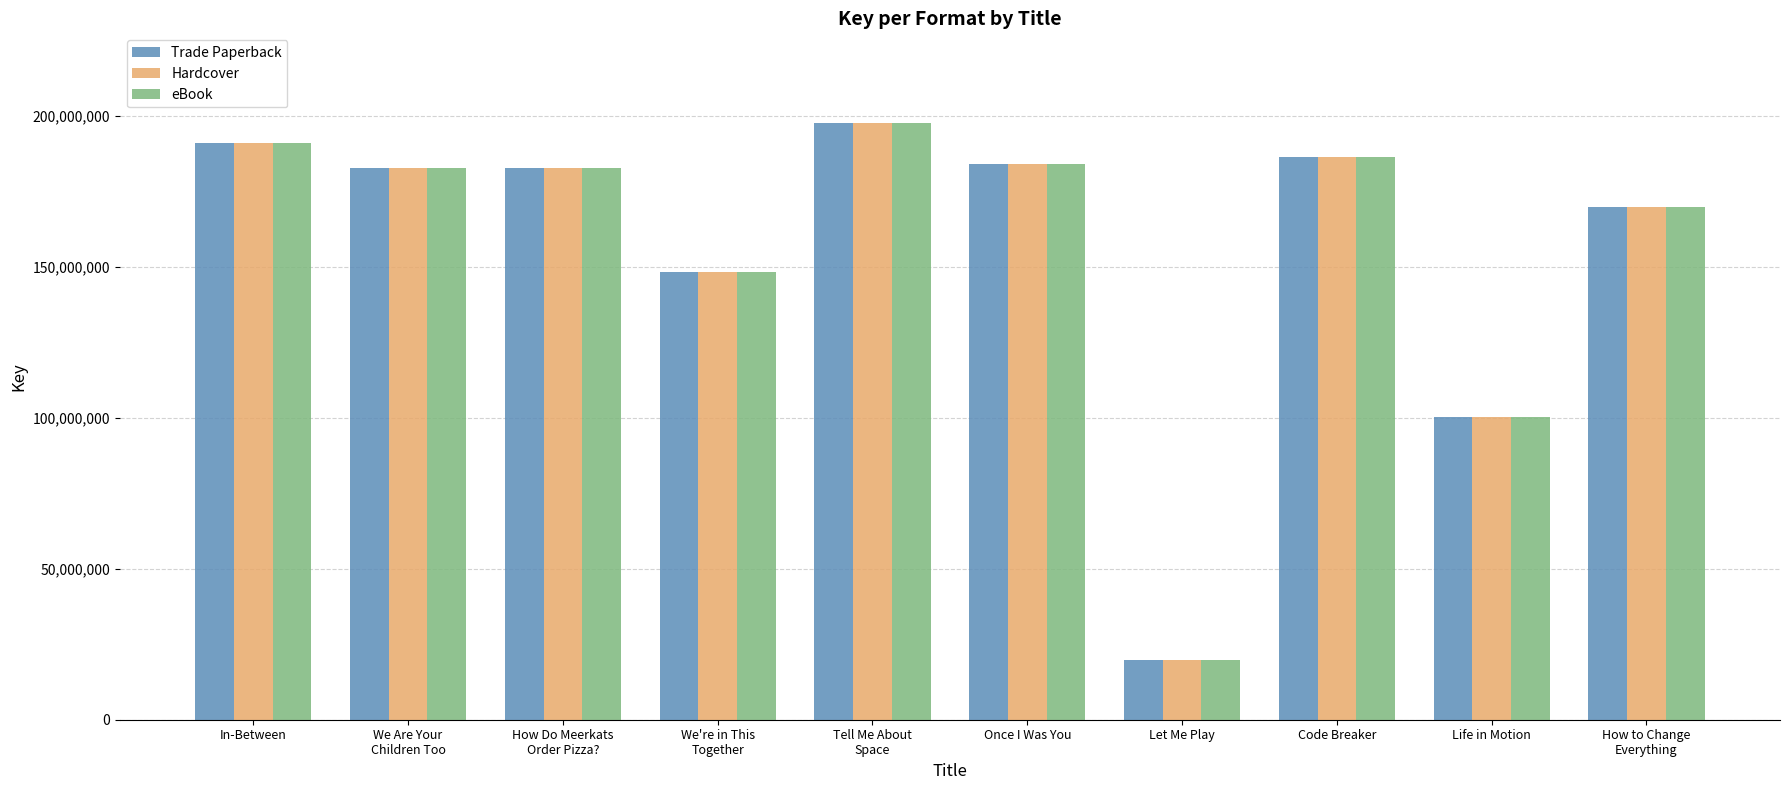

What is the label of the 6th bar from the right?

Tell Me About
Space